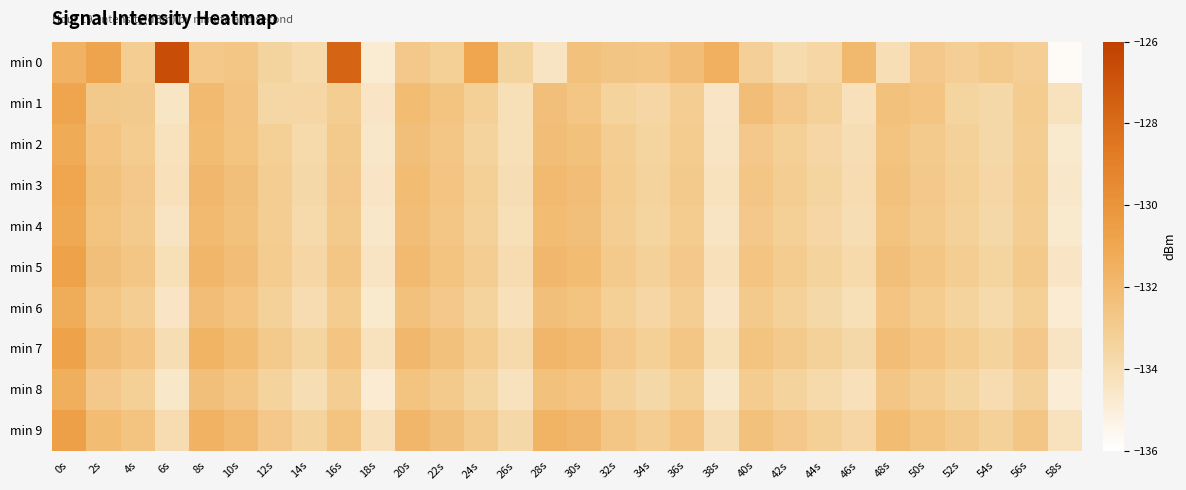

Which series has the widest spread of values?

min 0